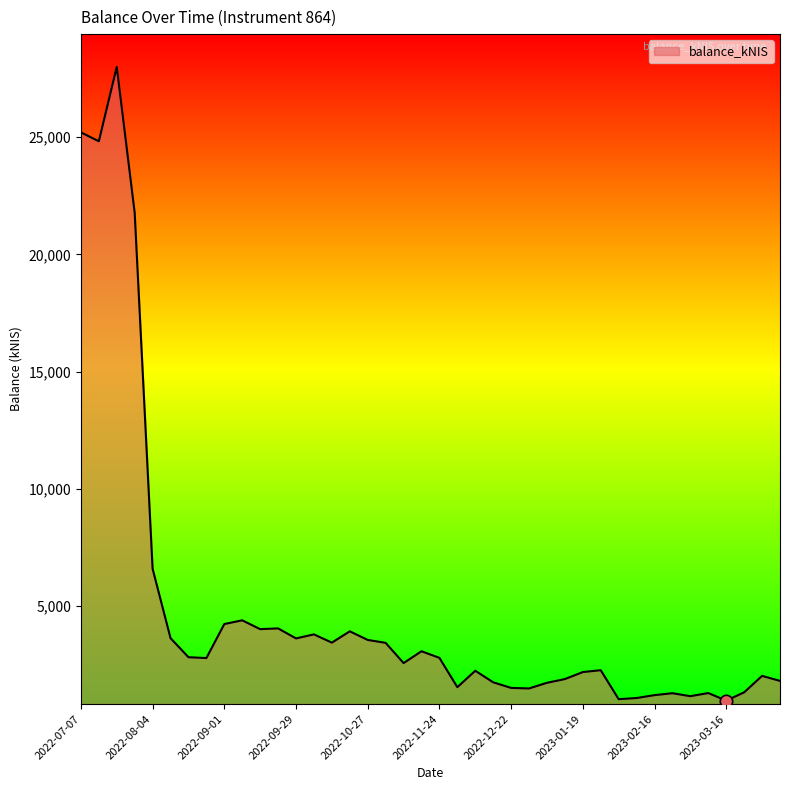

What is the difference between the maximum and minimum values?

27041.7